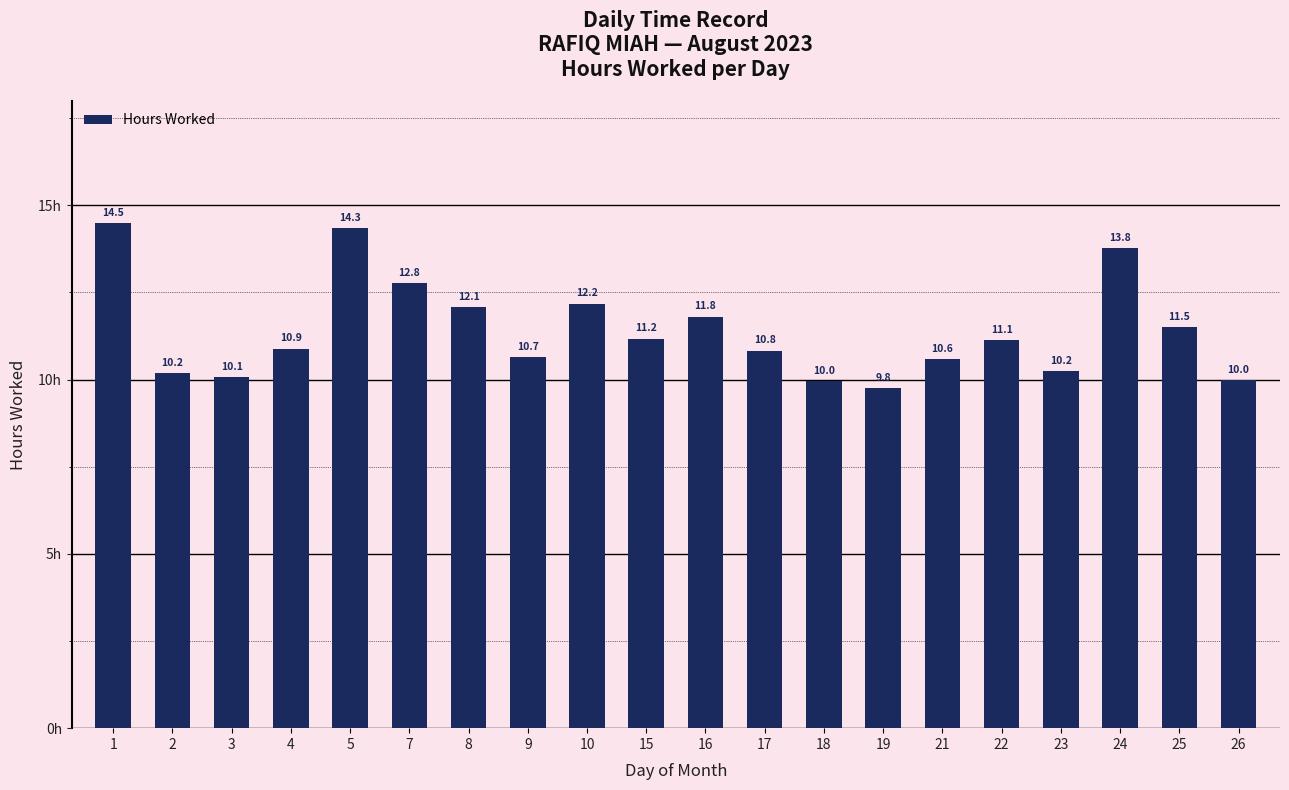

What is the sum of all values?

228.4